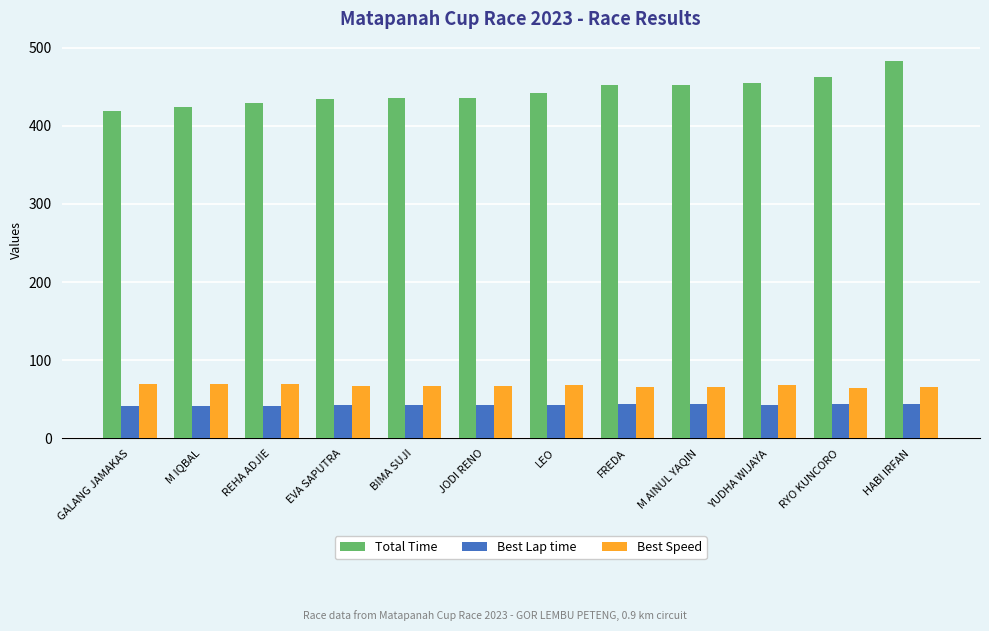

At BIMA SUJI, list the series in order from smallest to largest.

Best Lap time, Best Speed, Total Time